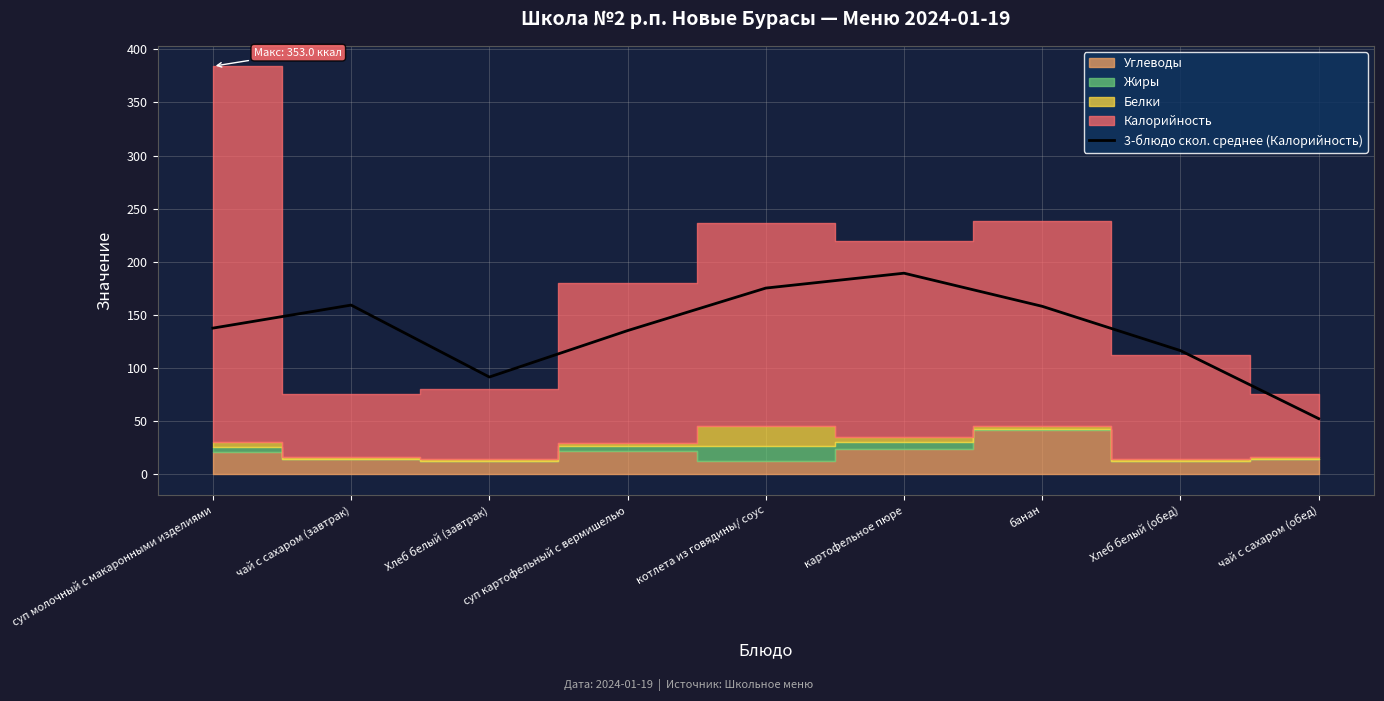

Does the chart display data point markers on the line(s)?

No